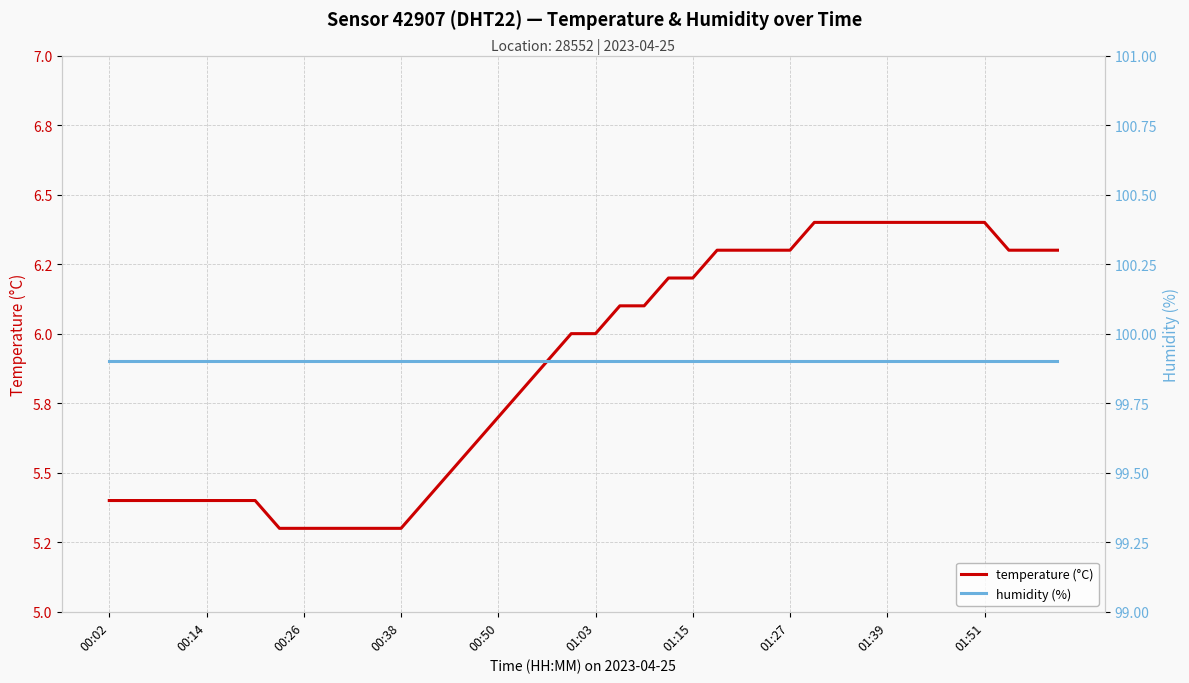

Does the chart have visible grid lines?

Yes